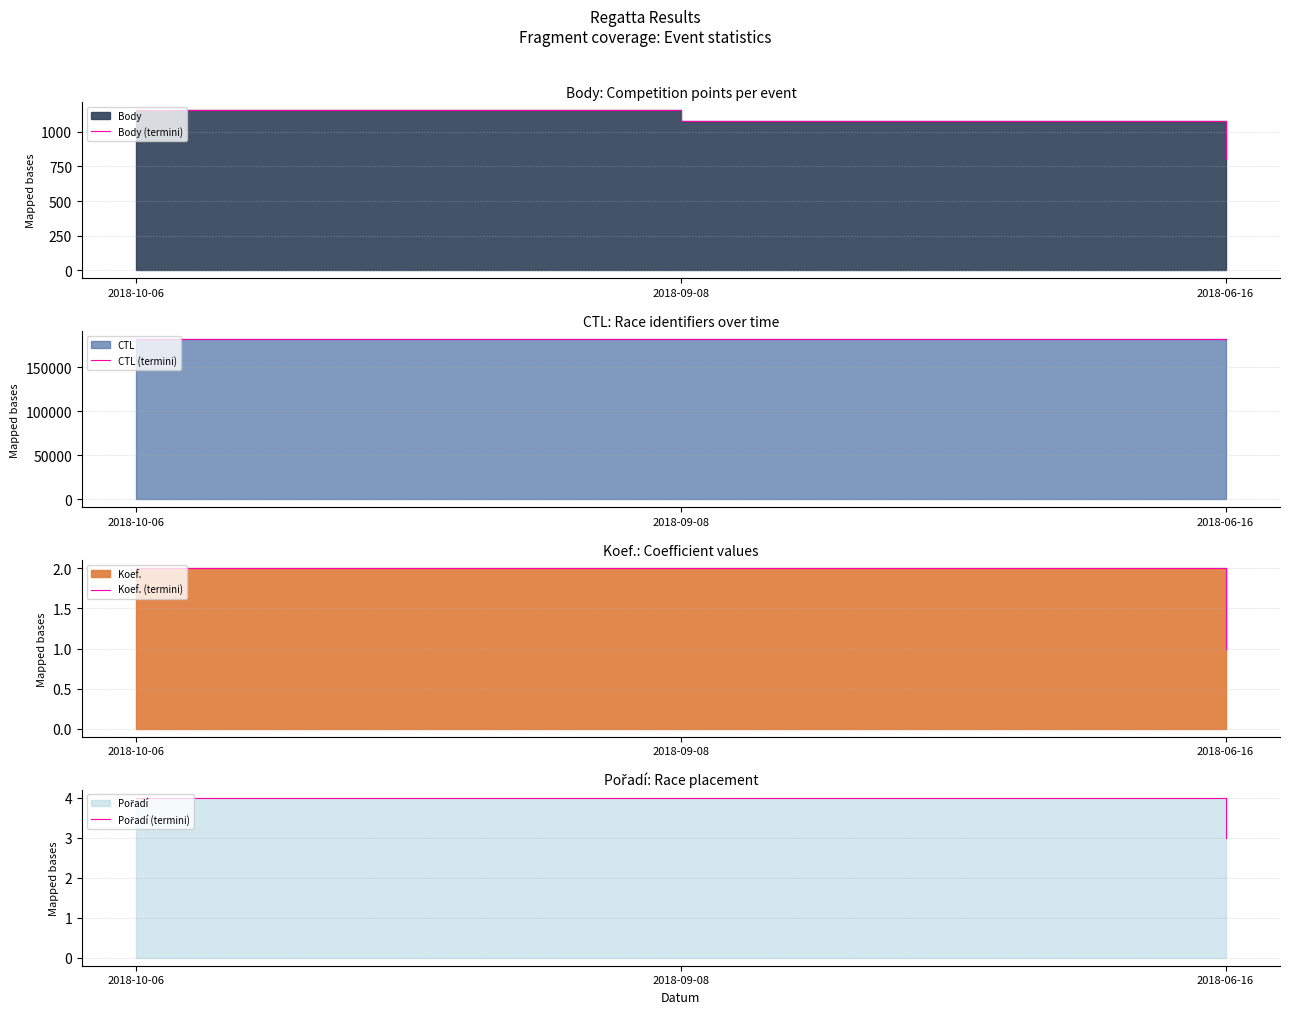

Between 2018-10-06 and 2018-09-08, which is larger?

2018-10-06